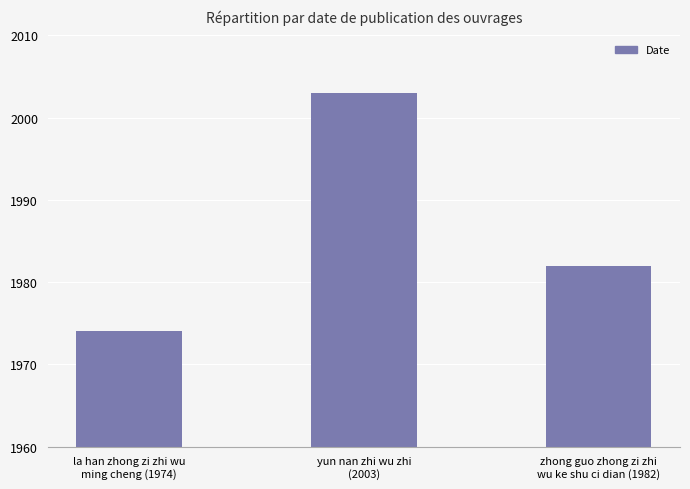

What is the average value?

1986